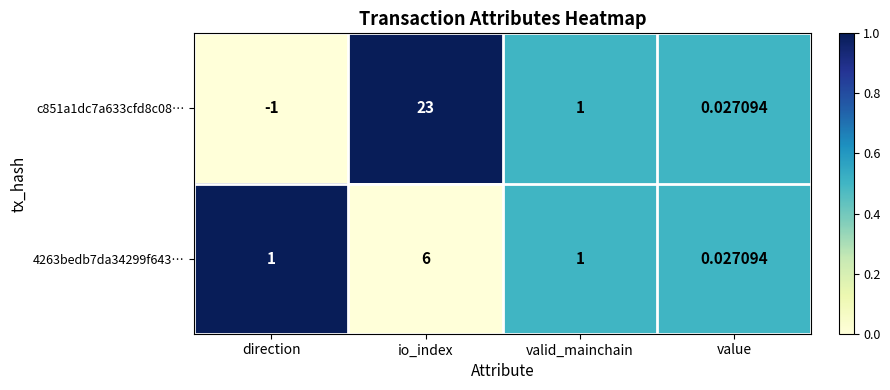

At which category does the chart reach its peak across all series?

io_index